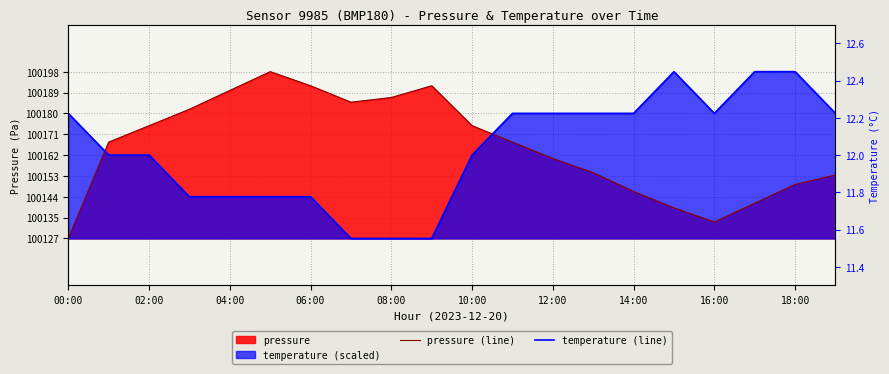

After their last crossing, which series has the higher values: pressure (line) or temperature (line)?

temperature (line)